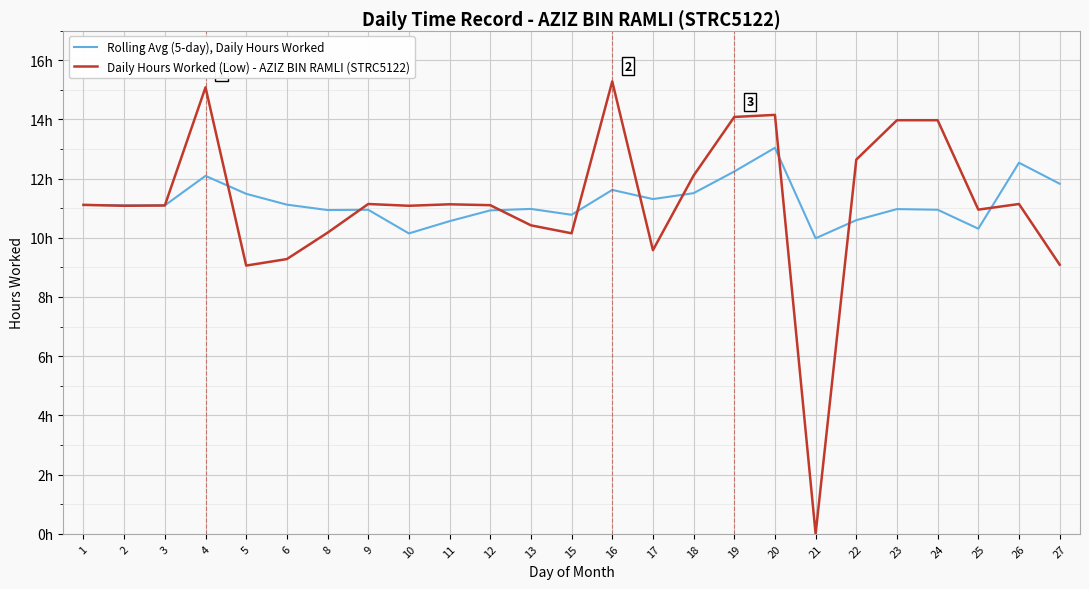

Which series changed the most between 9 and 17?

Daily Hours Worked (Low) - AZIZ BIN RAMLI (STRC5122)